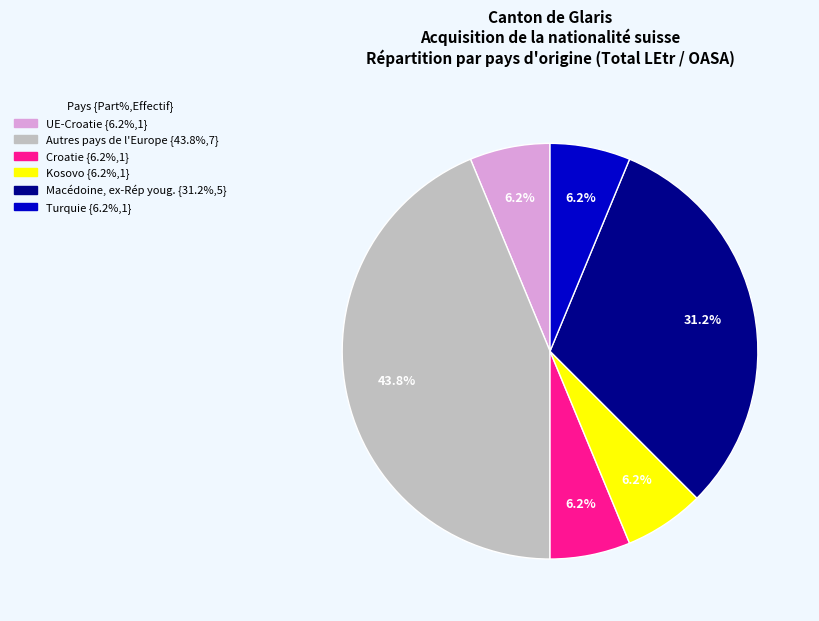

Is there any slice that represents more than half of the pie?

No